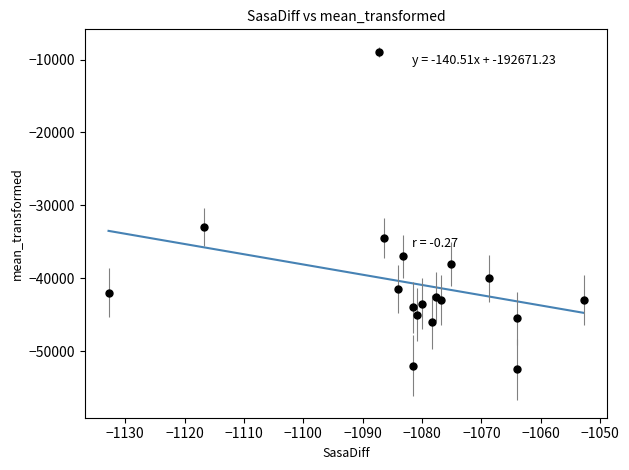

What Y value in the scatter plot is closest to -30750?

-33000.0